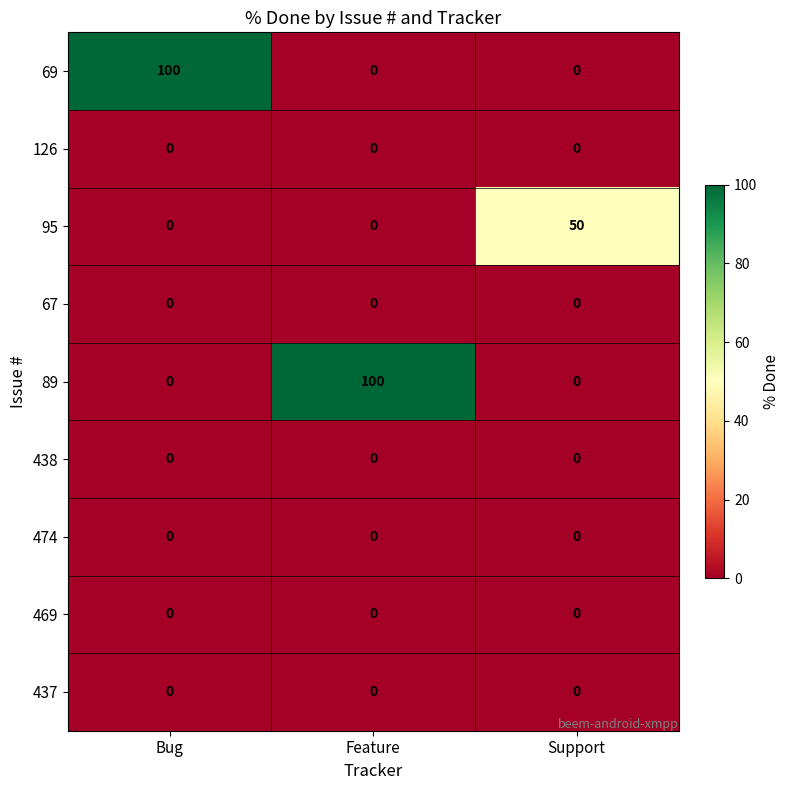

True or false: 69 has a value of 0 at Feature.

True